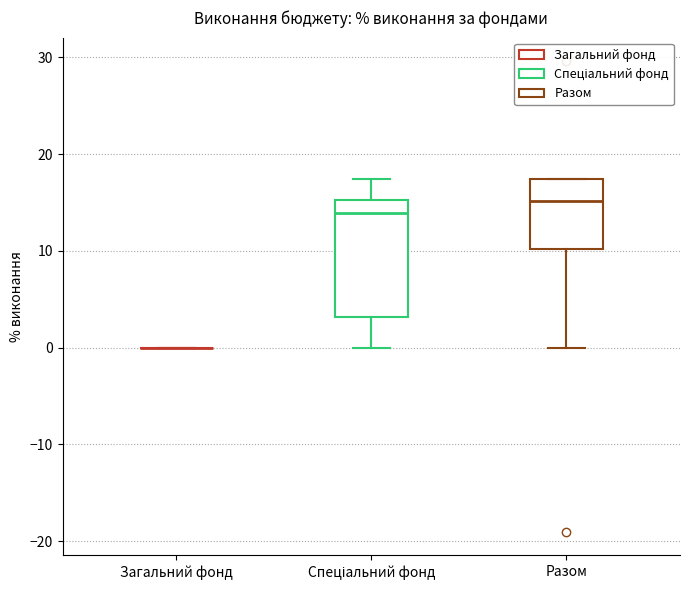

Comparing the boxes themselves (not the whiskers), which one is the tallest?

Спеціальний фонд